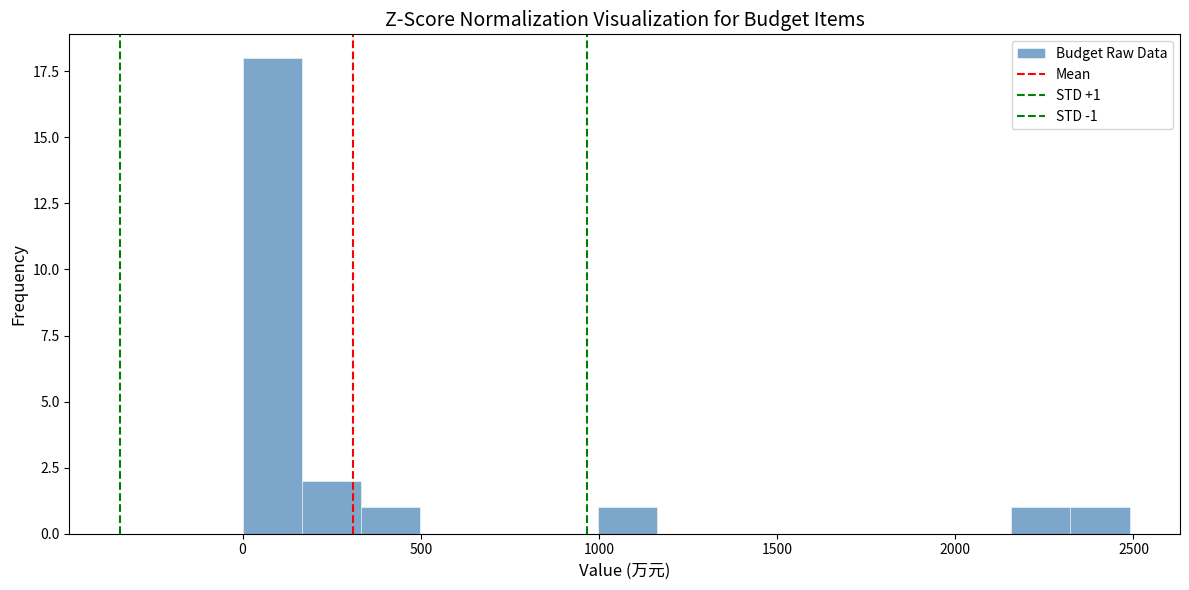

Around what value on the x-axis is the tallest bar? Give the approximate position of its centre, as read against the axis.

100